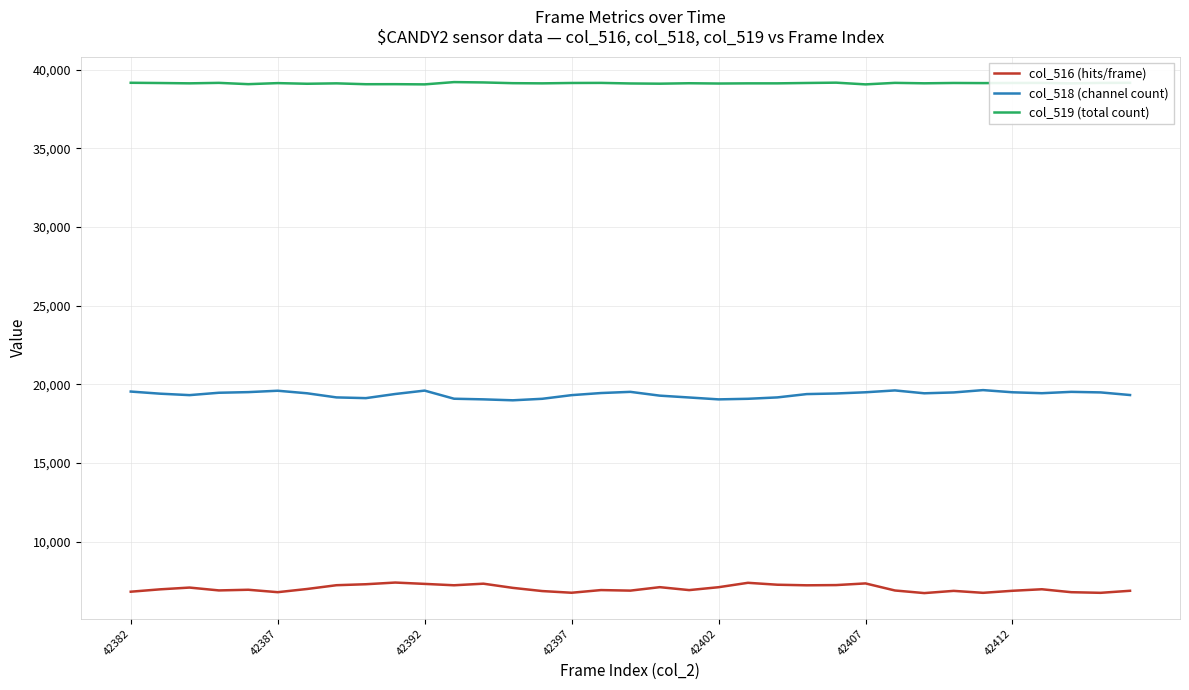

What is the difference between the maximum and second lowest values in the col_519 (total count) series?

145